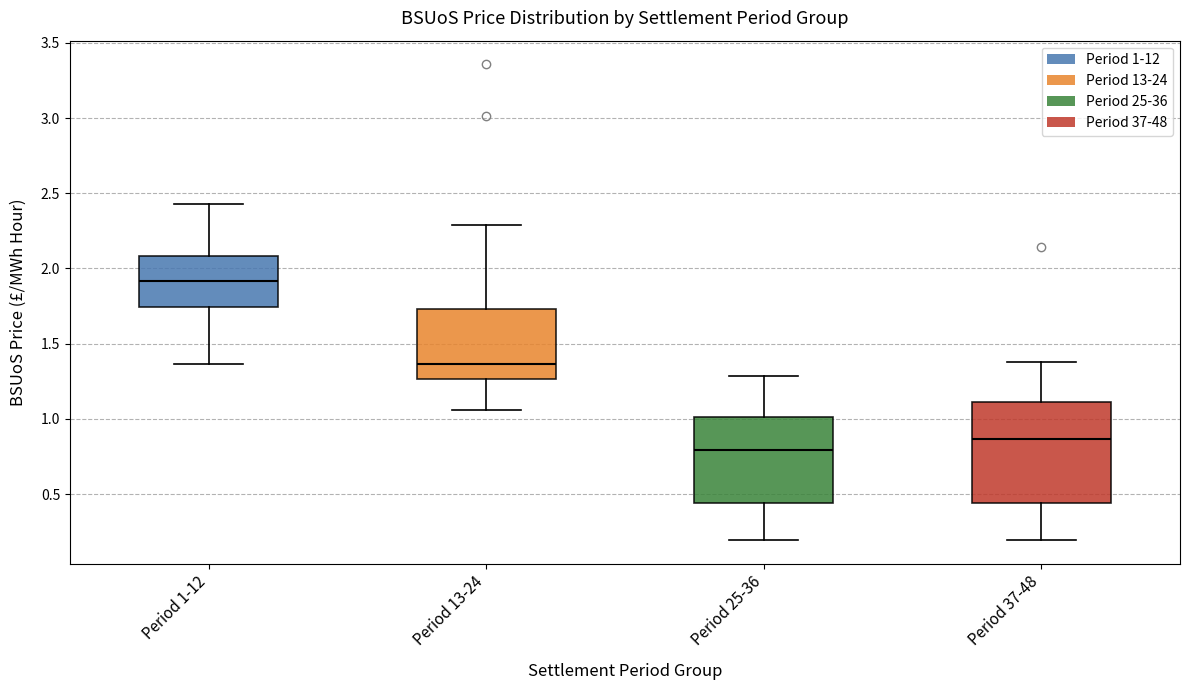

Reading left to right, transcribe this box plot: for each box, give where its median line is, the range the box spans, and where its two whiskers end, as read against the y-axis. The values are not printed on the chart, so give them approximately, as read against the axis.

Period 1-12: median 1.90, box 1.75 to 2.10, whiskers 1.35 to 2.45
Period 13-24: median 1.35, box 1.25 to 1.75, whiskers 1.05 to 2.30
Period 25-36: median 0.80, box 0.45 to 1.00, whiskers 0.20 to 1.30
Period 37-48: median 0.85, box 0.45 to 1.10, whiskers 0.20 to 1.40